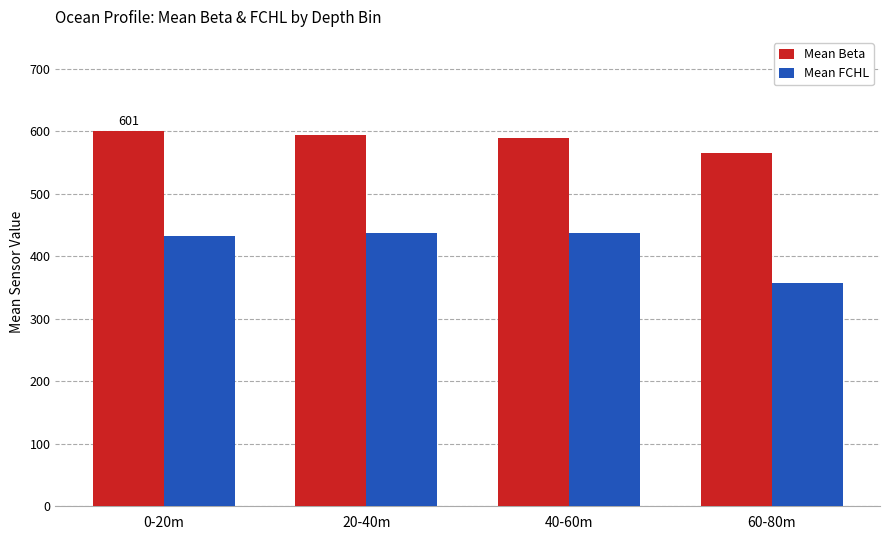

What value does the Mean Beta series have at 20-40m, to the nearest 5?

595